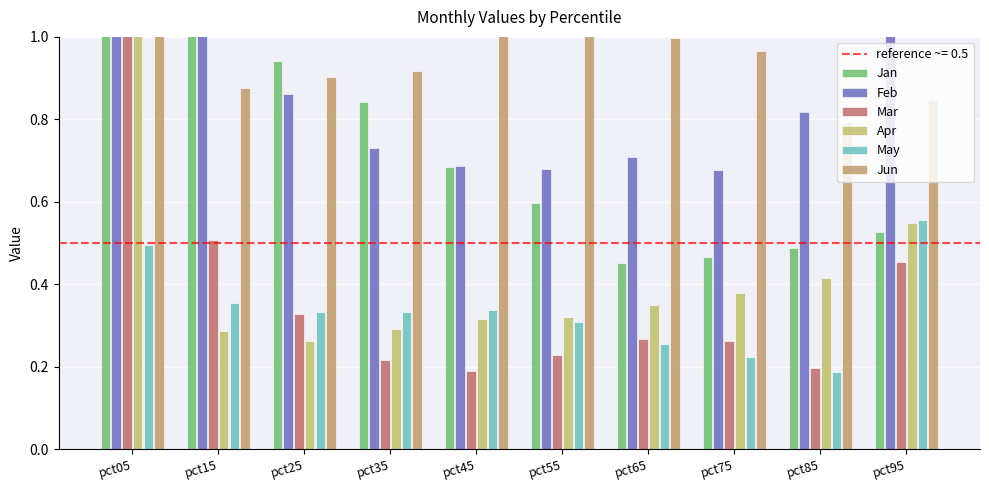

Between pct35 and pct75, which is larger?

pct35